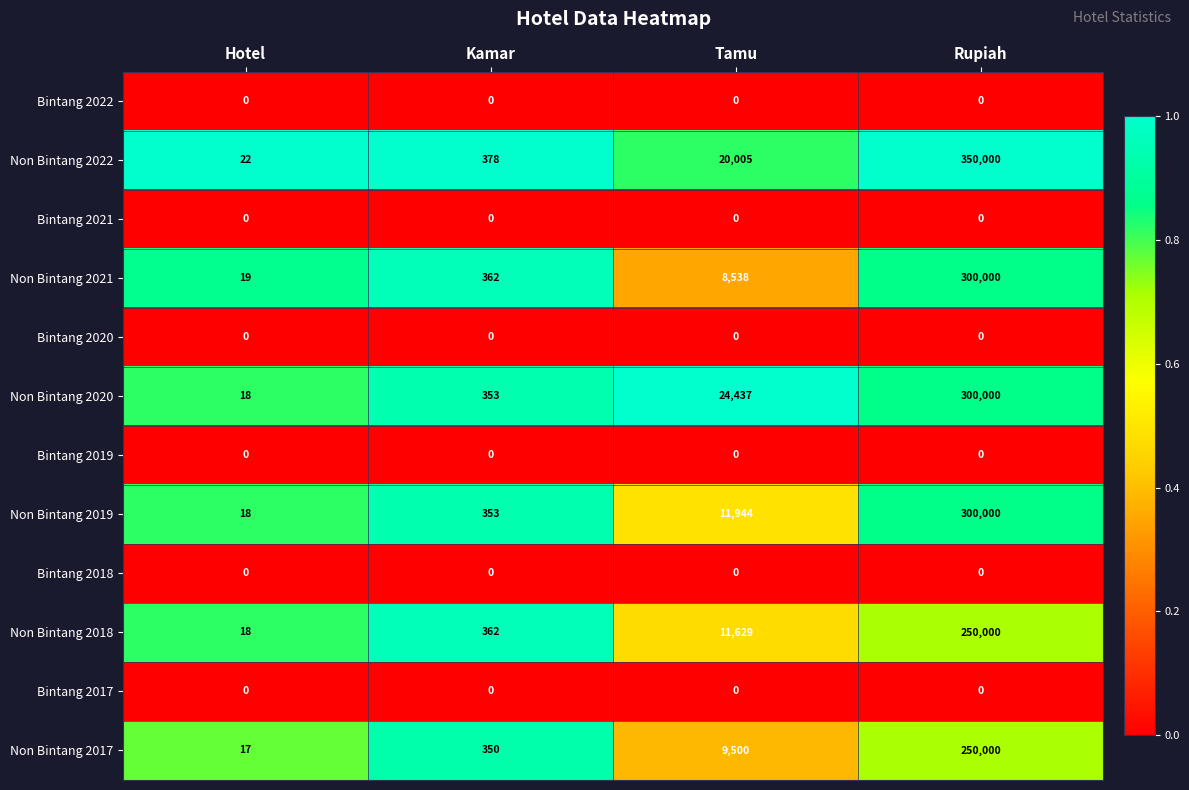

What is the difference between the maximum and second lowest values in the Non Bintang 2018 series?

249638